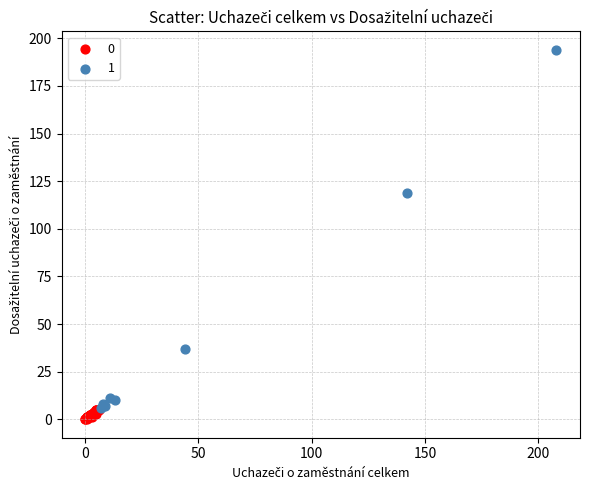

What are all the series names shown in the legend?

0, 1